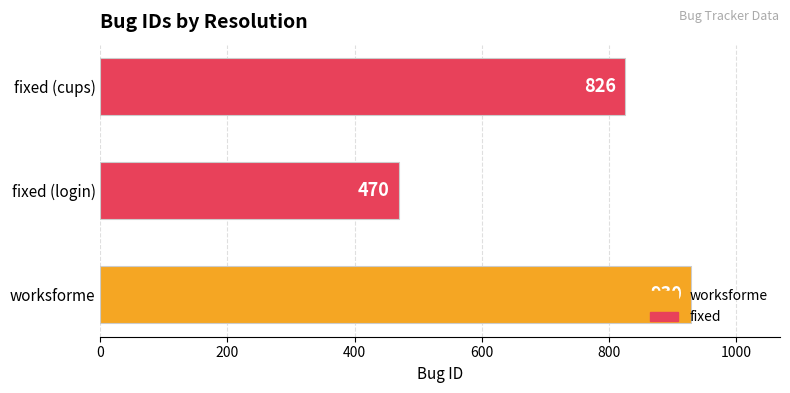

Where is the data nearest to the value 700?

fixed (cups)